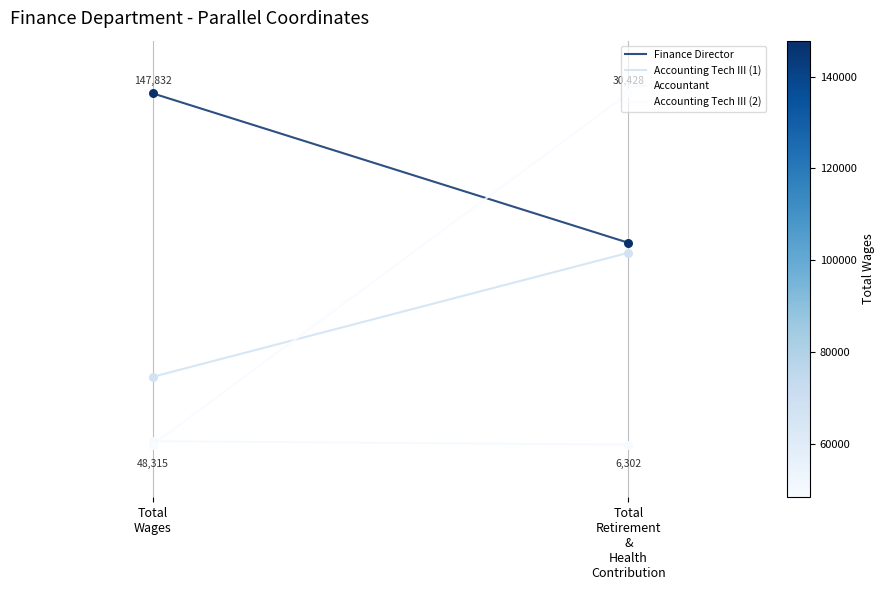

Which series has the largest Y range (max minus min)?

Accounting Tech III (2)